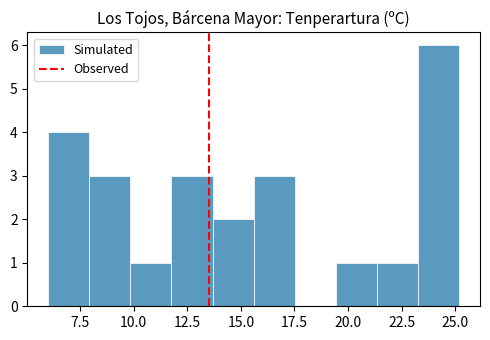

Around what value on the x-axis is the tallest bar? Give the approximate position of its centre, as read against the axis.

24.0